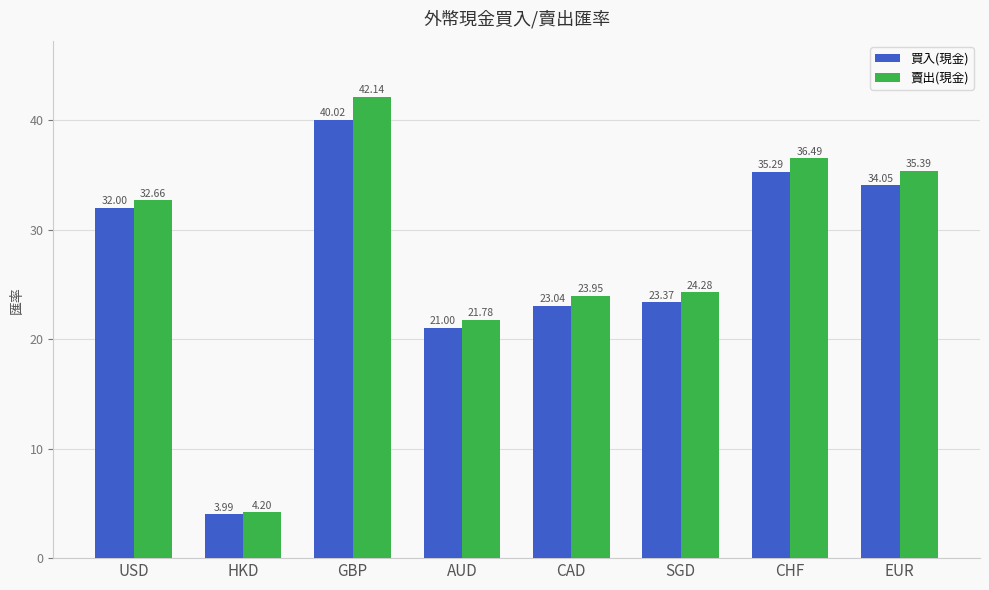

Rank the series at CHF from lowest to highest value.

買入(現金), 賣出(現金)